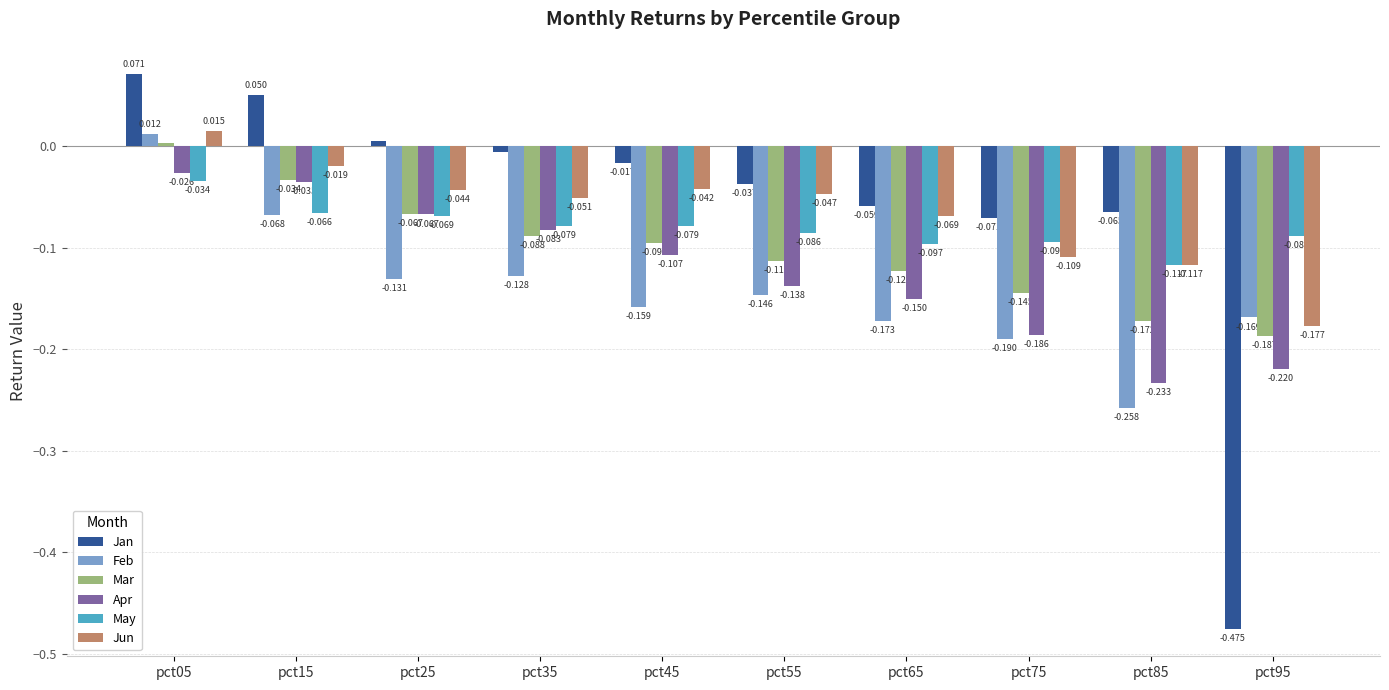

Which series has the widest spread of values?

Jan